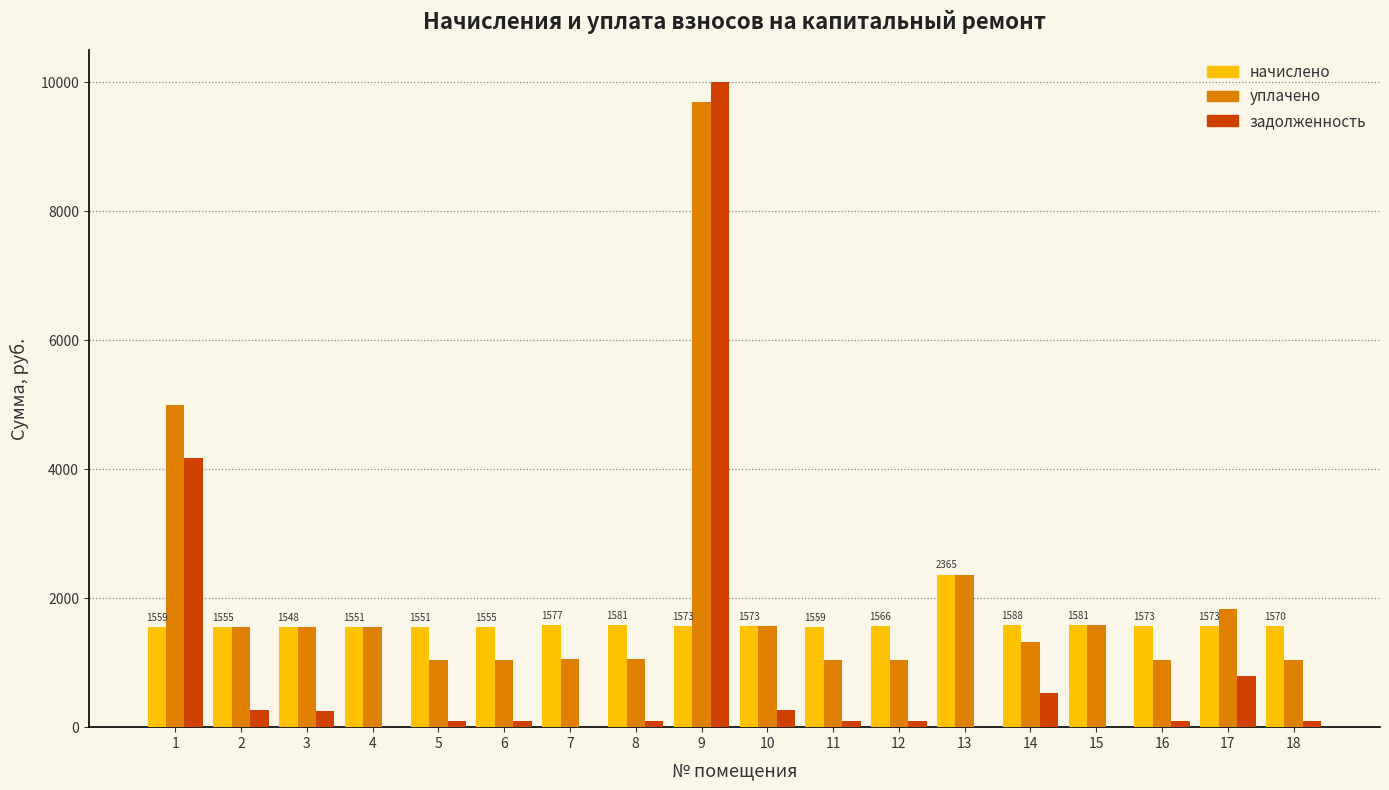

Is the value of уплачено at 12 greater than the value of начислено at 18?

No